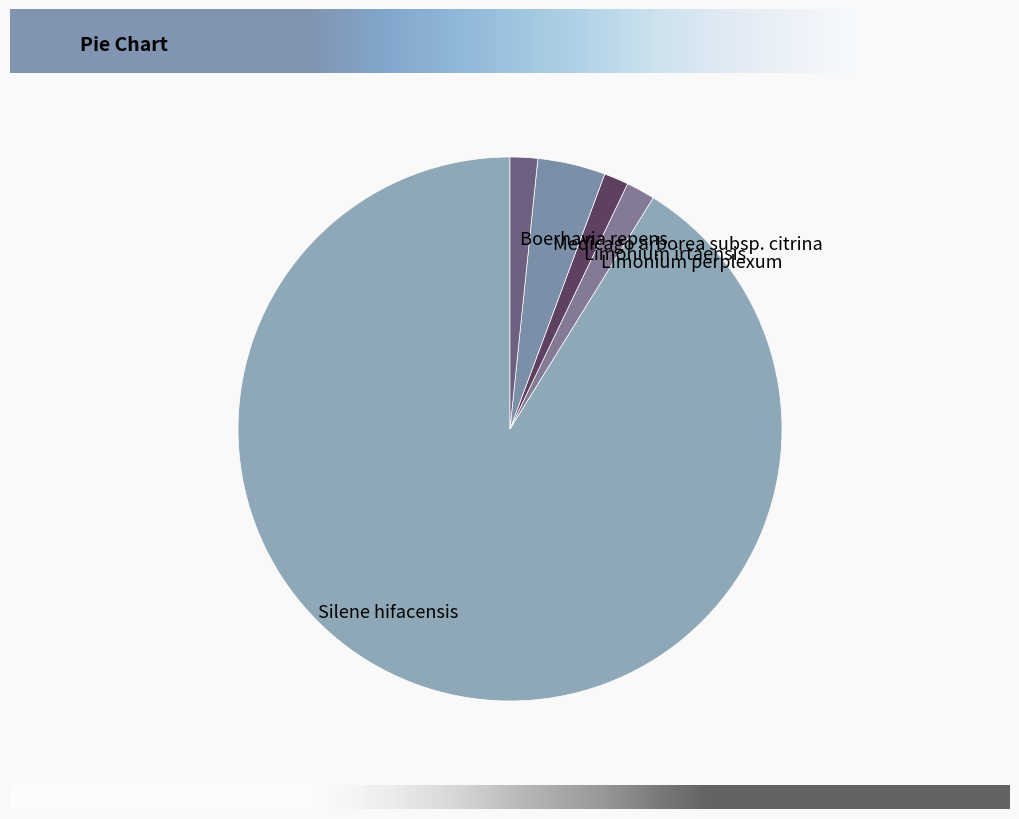

Does any single category account for the majority?

Yes